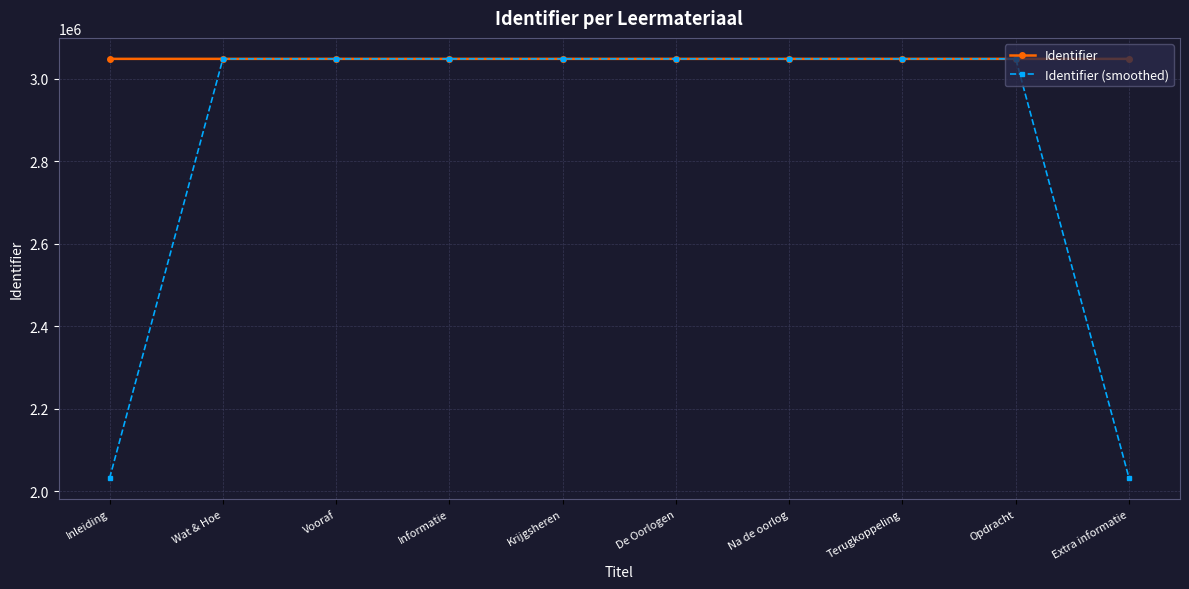

What is the spread (max minus min) of values at De Oorlogen?

1.7